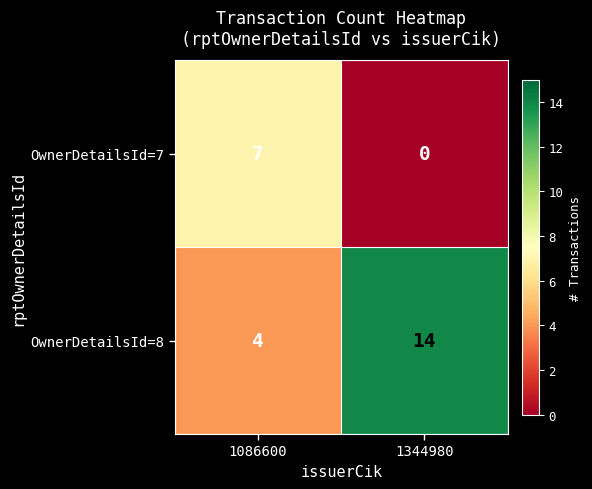

How many values in the OwnerDetailsId=8 series are below 14?

1